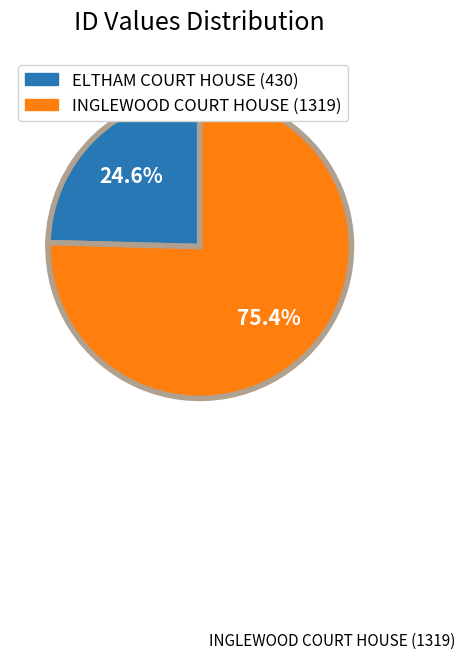

How many segments does this pie chart have?

2